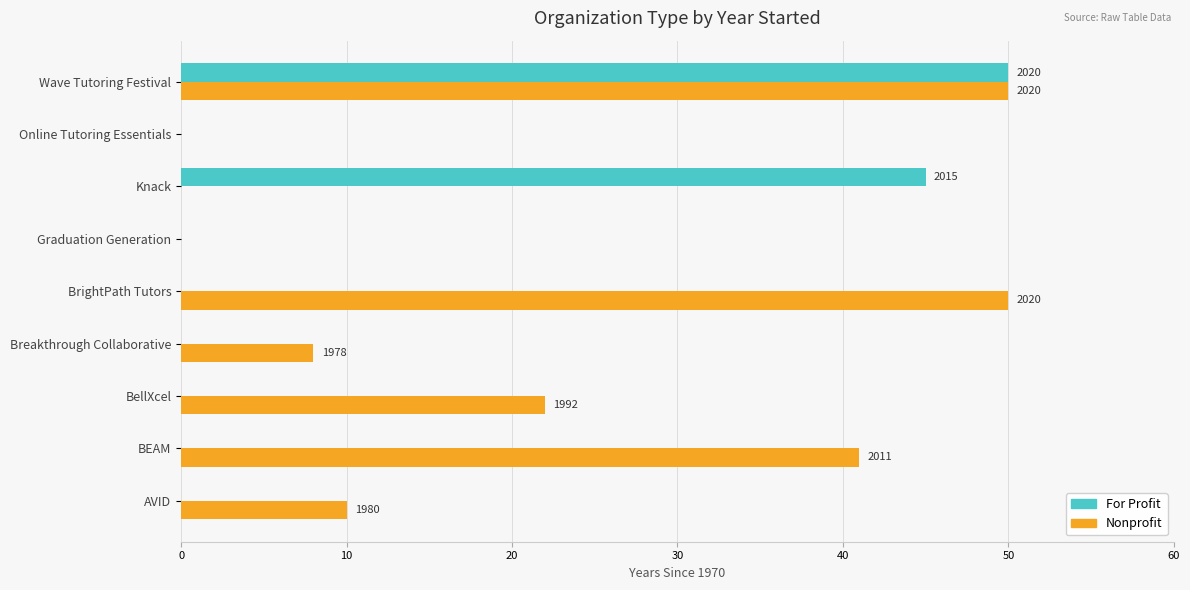

The For Profit series shows 50 at Wave Tutoring Festival. True or false?

True